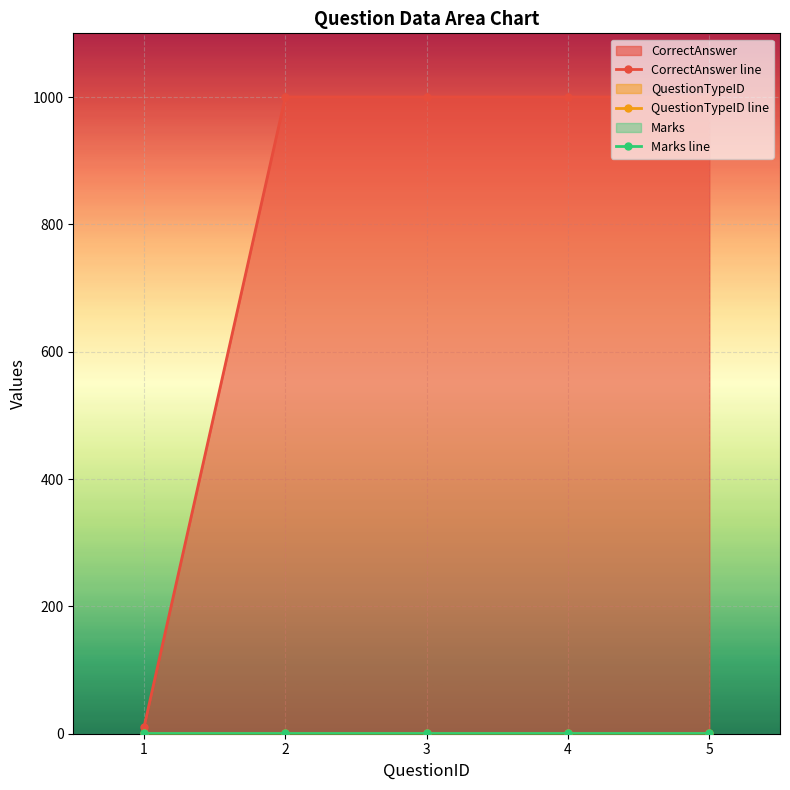

What is the sum of all Marks line values?

5